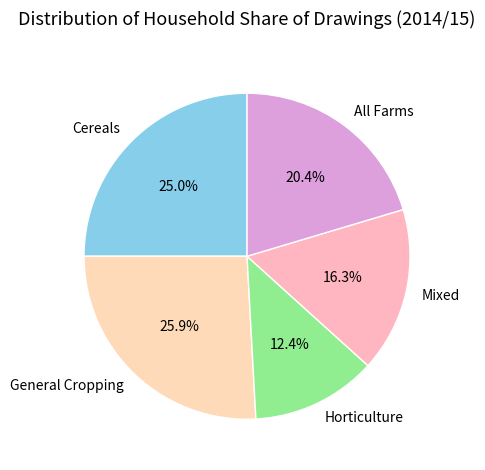

To the nearest percent, what is the difference between the largest and smallest slice percentages?

13%